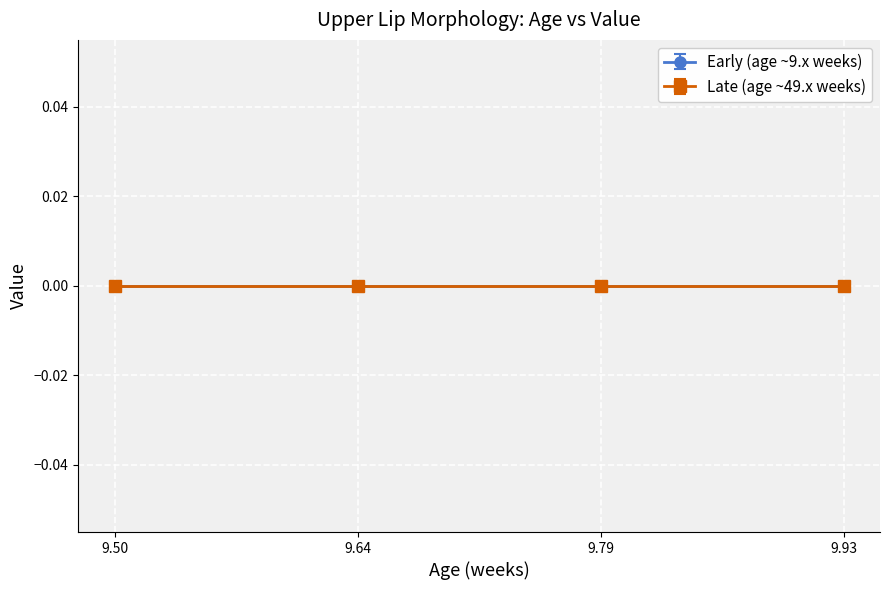

Count the number of data series in this chart.

2